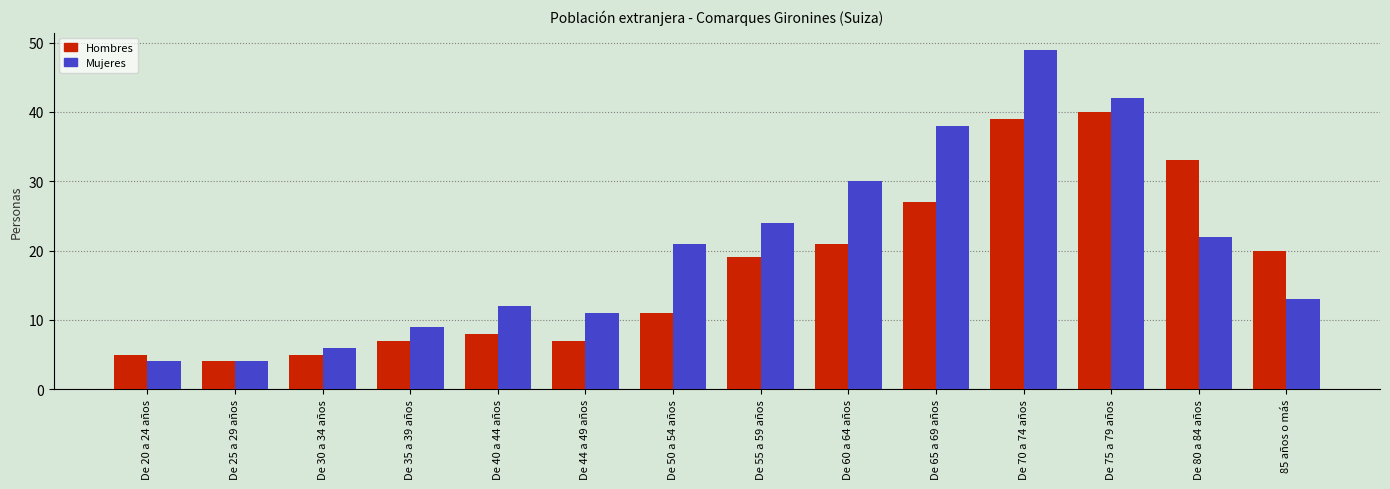

How many values in the Mujeres series are below 21?

7